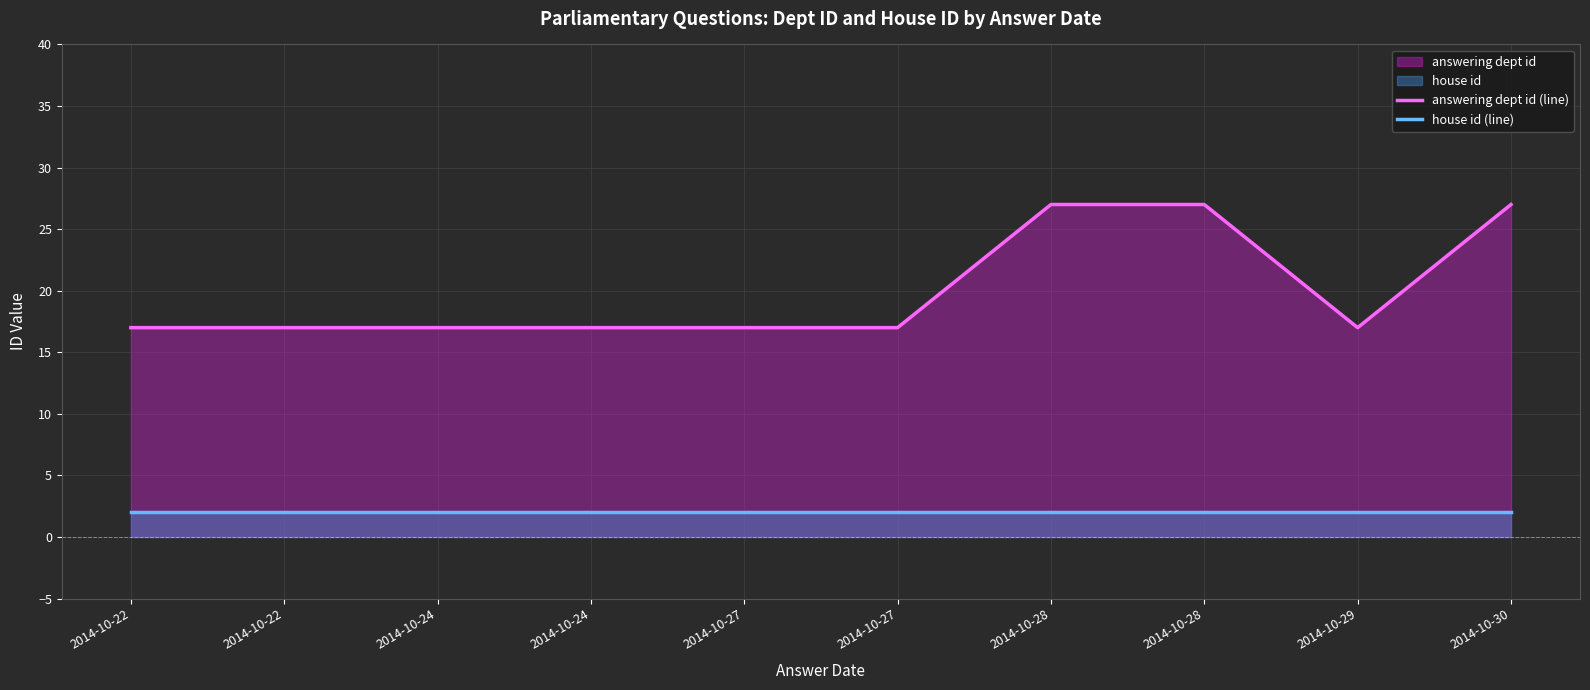

At 2014-10-27, list the series in order from smallest to largest.

house id (line), answering dept id (line)